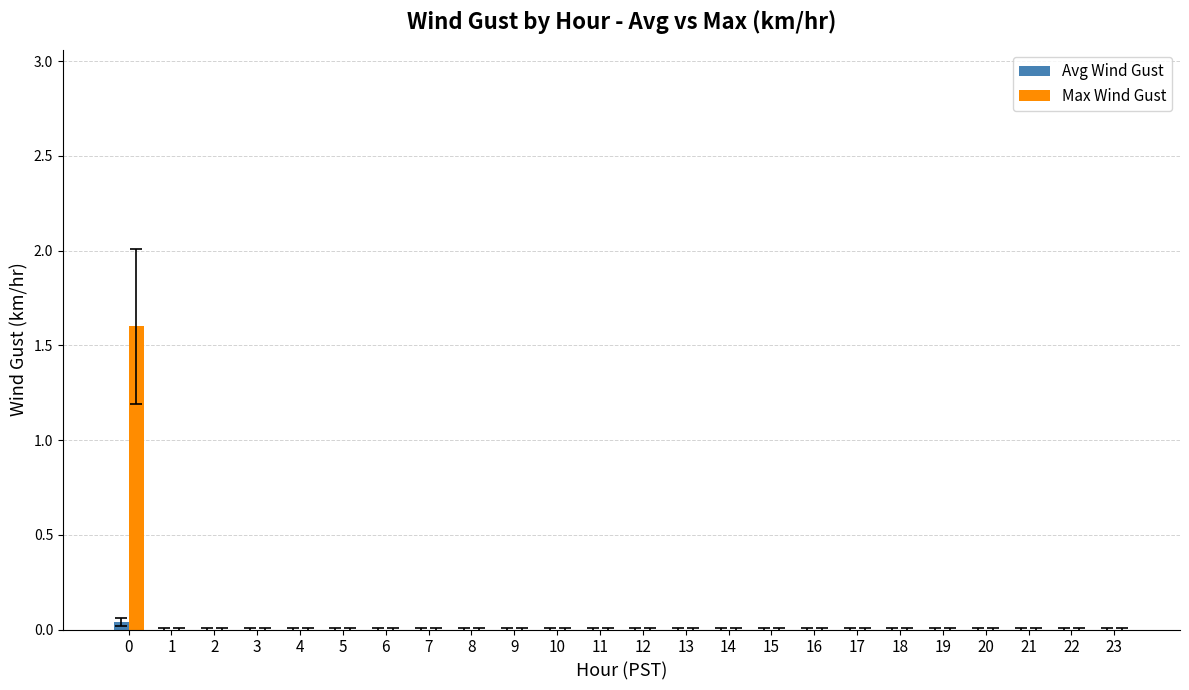

Count the number of categories in the chart.

24